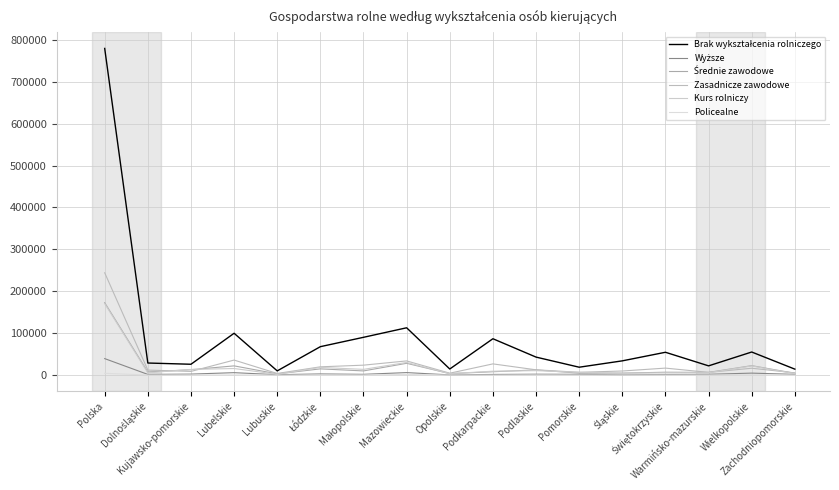

What are all the series names shown in the legend?

Brak wykształcenia rolniczego, Wyższe, Średnie zawodowe, Zasadnicze zawodowe, Kurs rolniczy, Policealne